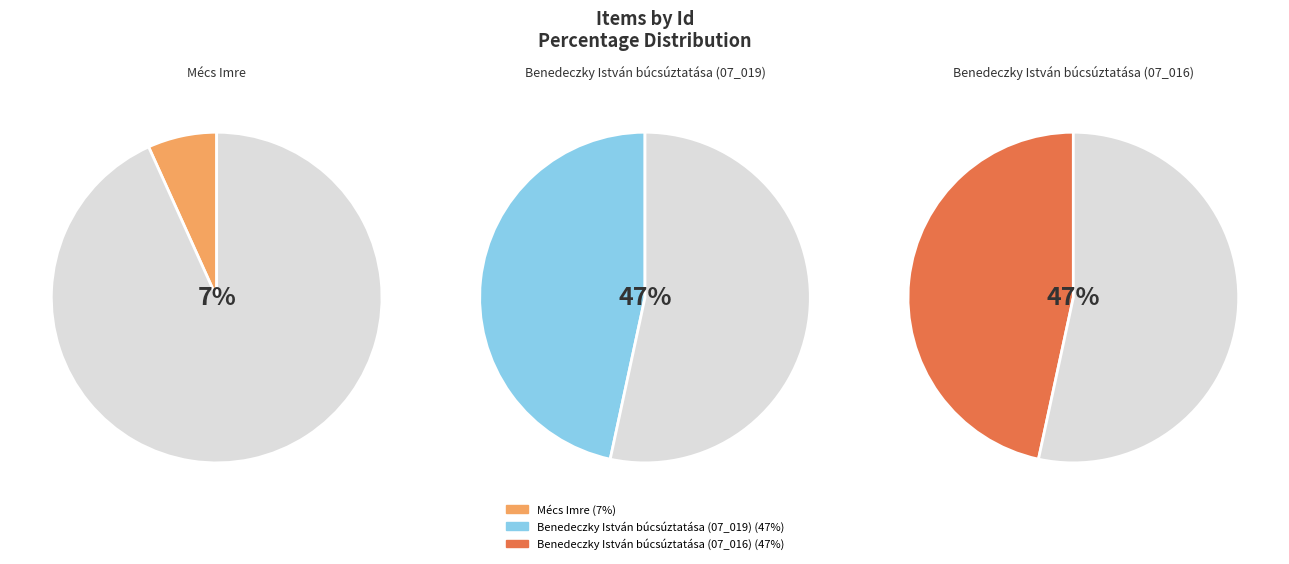

What is the ratio of the value at Benedeczky István búcsúztatása (07_019) to the value at Mécs Imre?

6.9